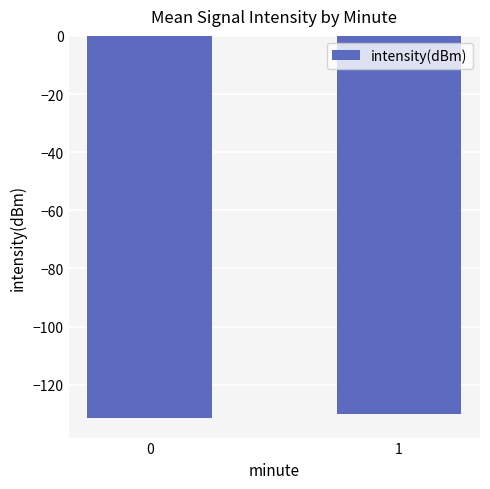

What is the difference between the maximum and minimum values?

1.4